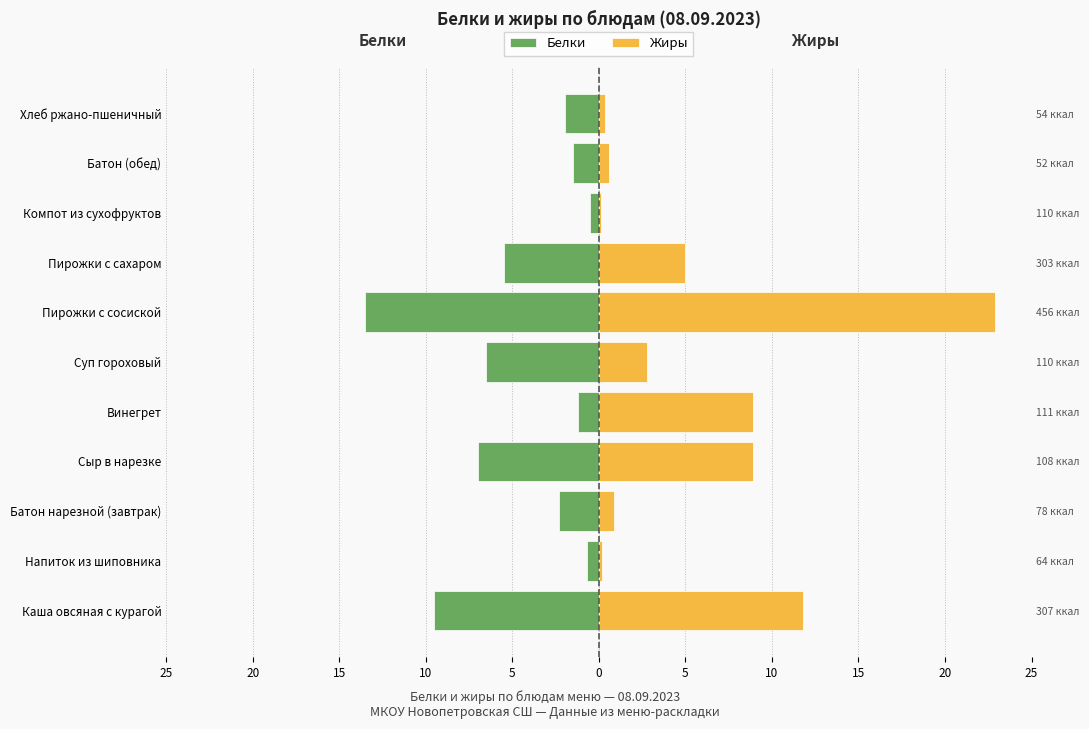

Are the bars horizontal?

Yes